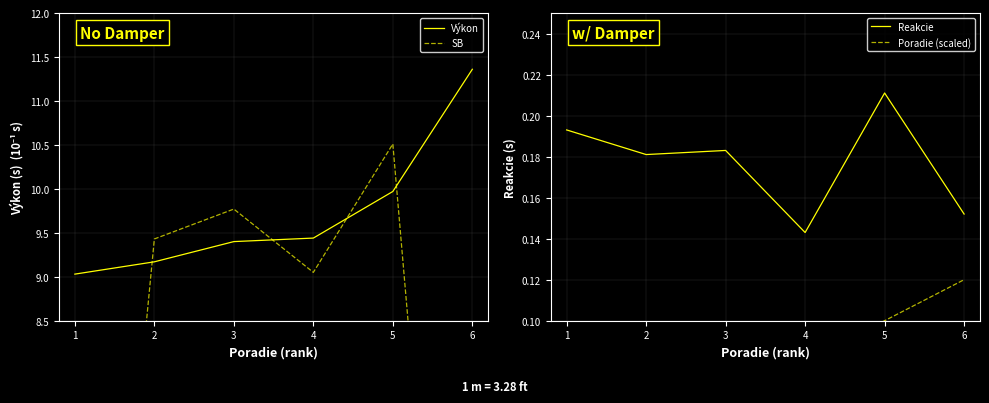

Count the number of categories in the chart.

6